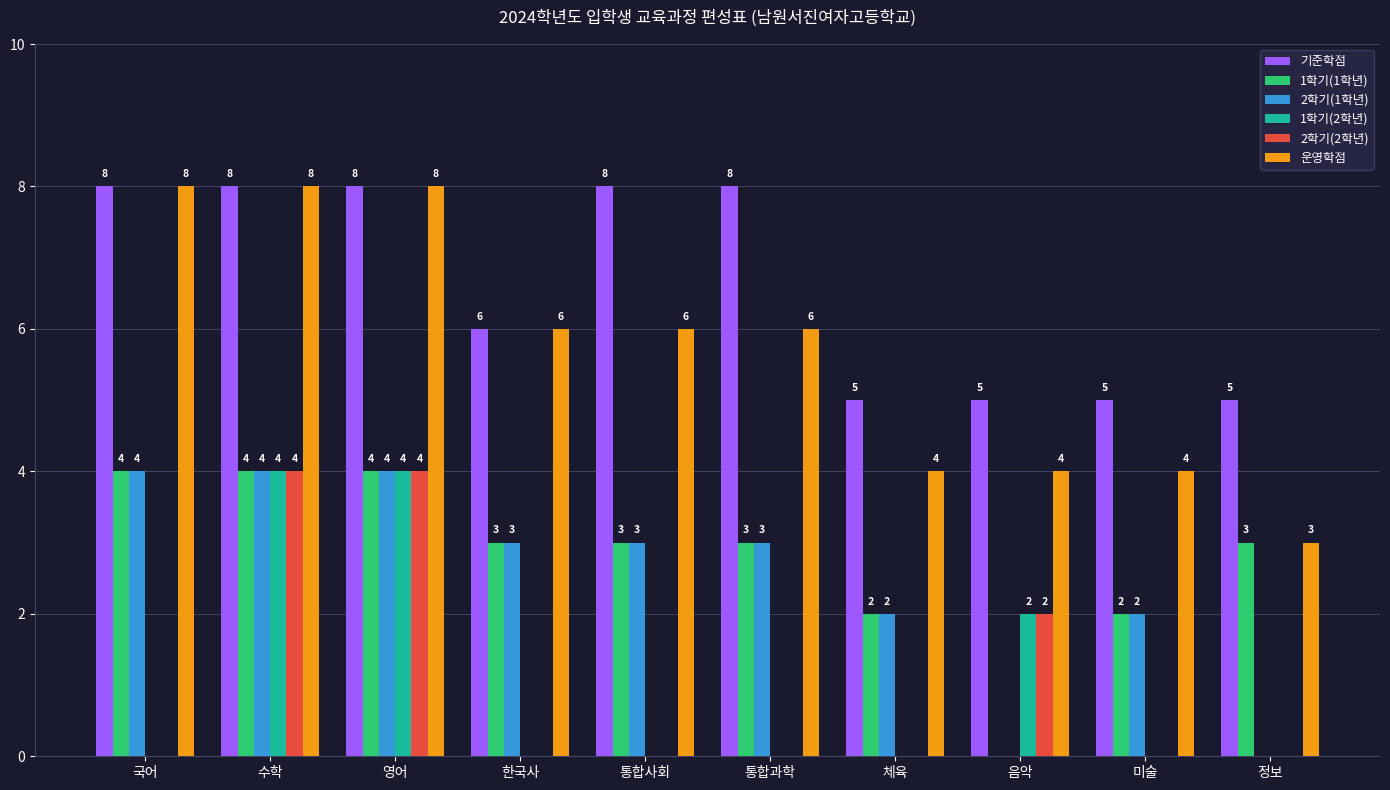

What are all the series names shown in the legend?

기준학점, 1학기(1학년), 2학기(1학년), 1학기(2학년), 2학기(2학년), 운영학점